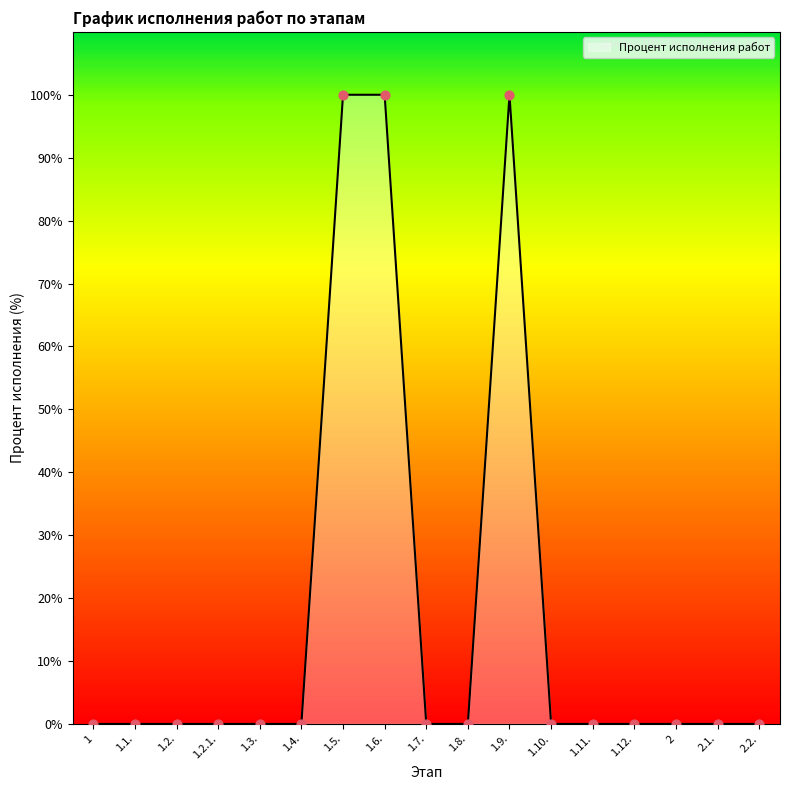

What is the change in value from 1 to 1.9.?

+100